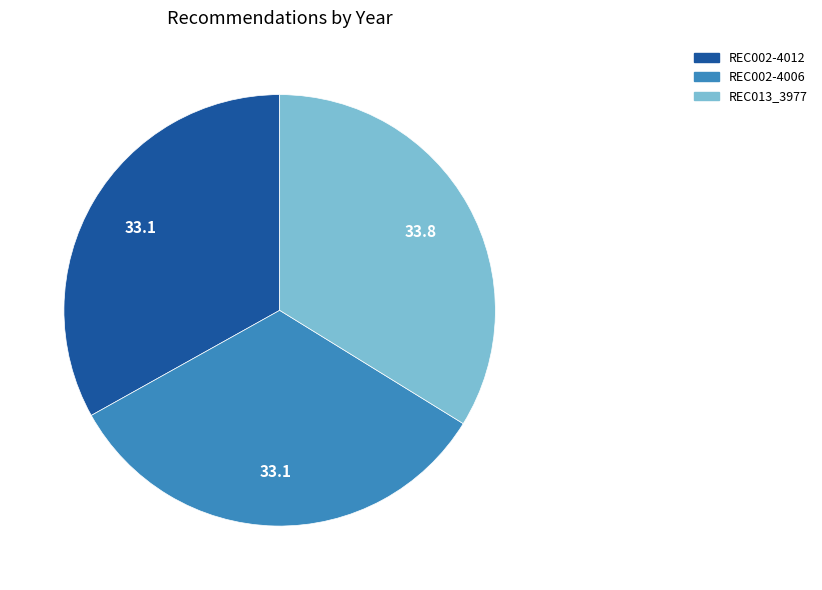

How many slices are in this pie chart?

3